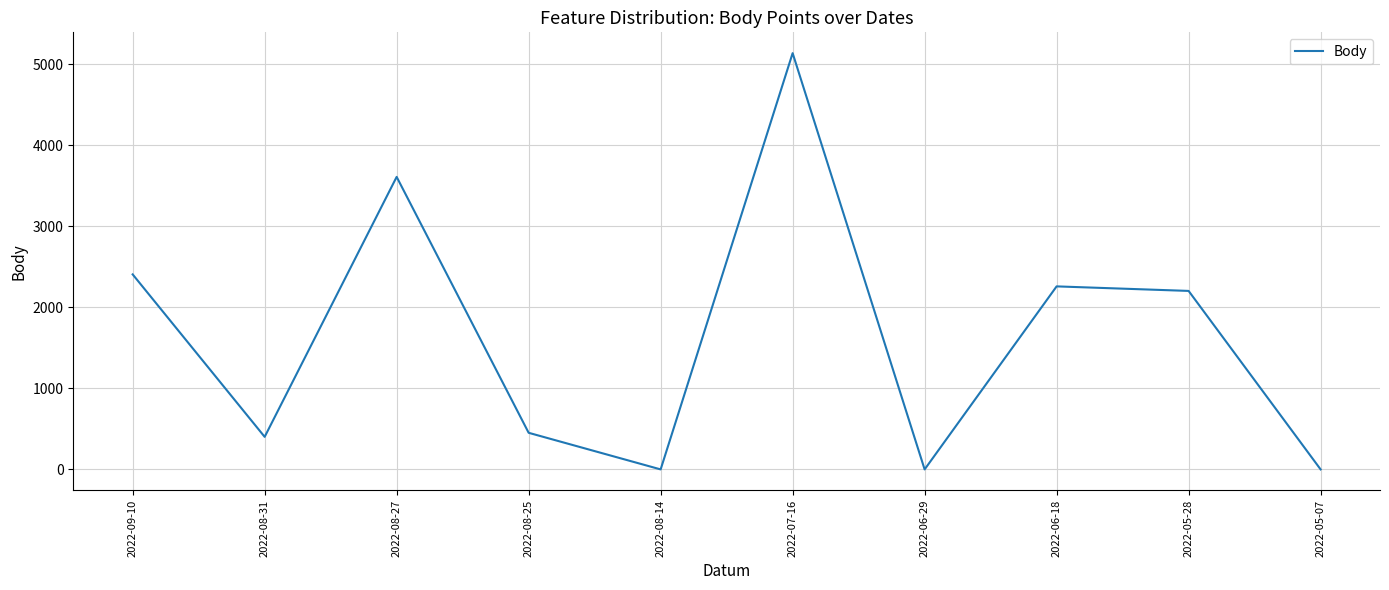

What is the difference between the maximum and minimum values?

5140